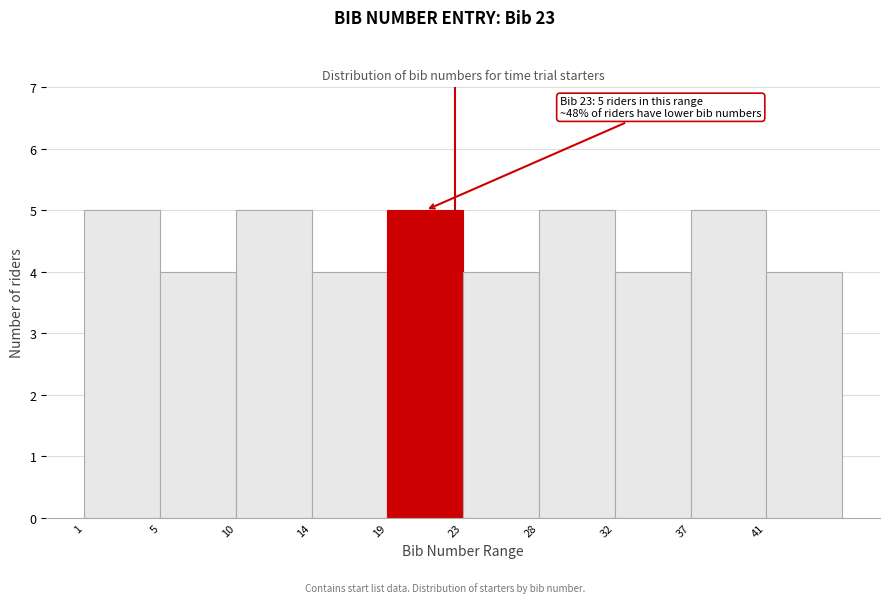

Reading right to left, list all the values displayed in this chart.

41=4	37=5	32=4	28=5	23=4	19=5	14=4	10=5	5=4	1=5